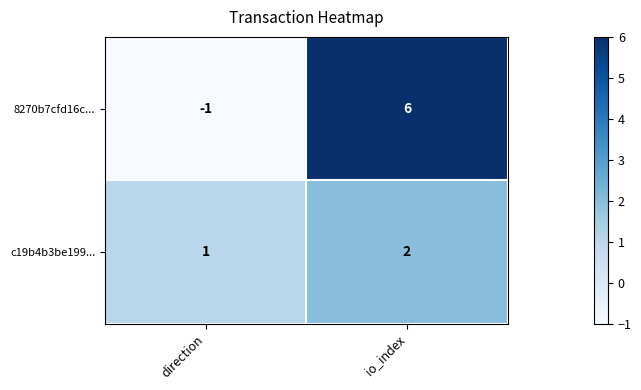

At io_index, list the series in order from largest to smallest.

8270b7cfd16c..., c19b4b3be199...